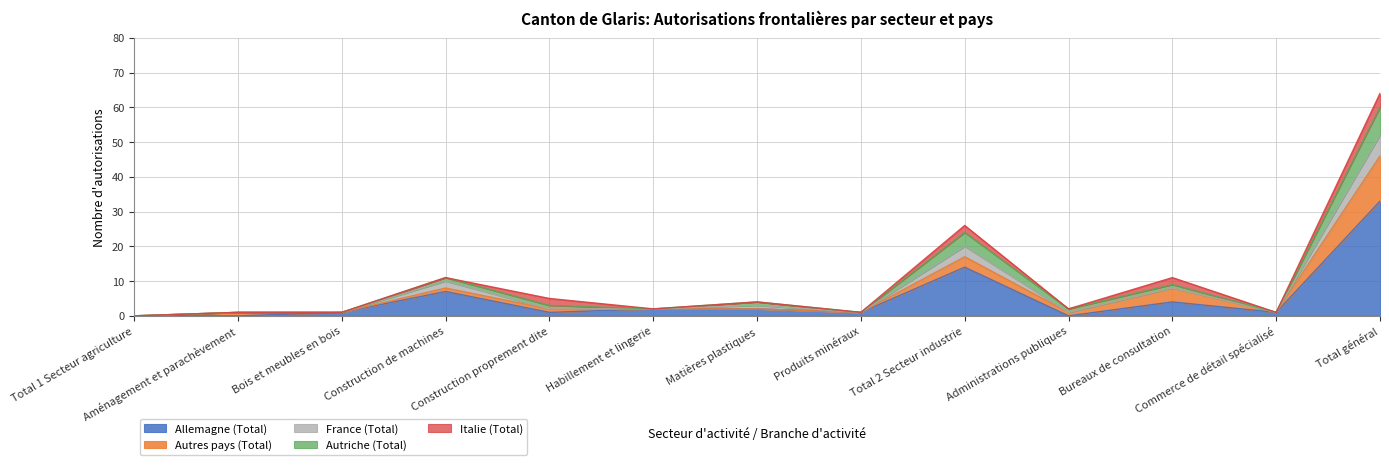

What is the sum of all Italie (Total) values?

10